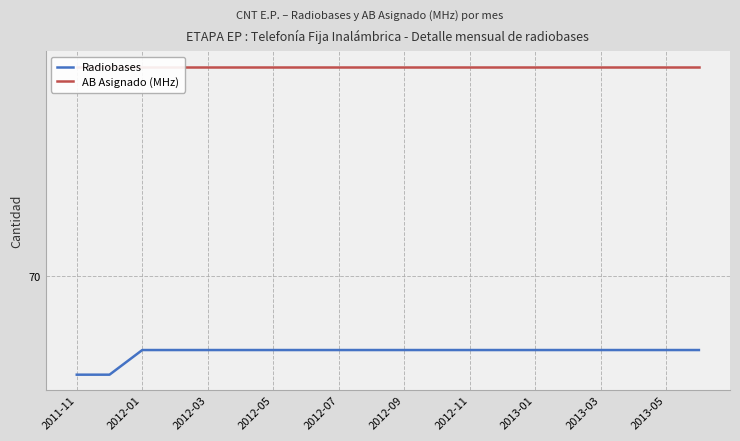

Which series has the largest range (max minus min)?

Radiobases